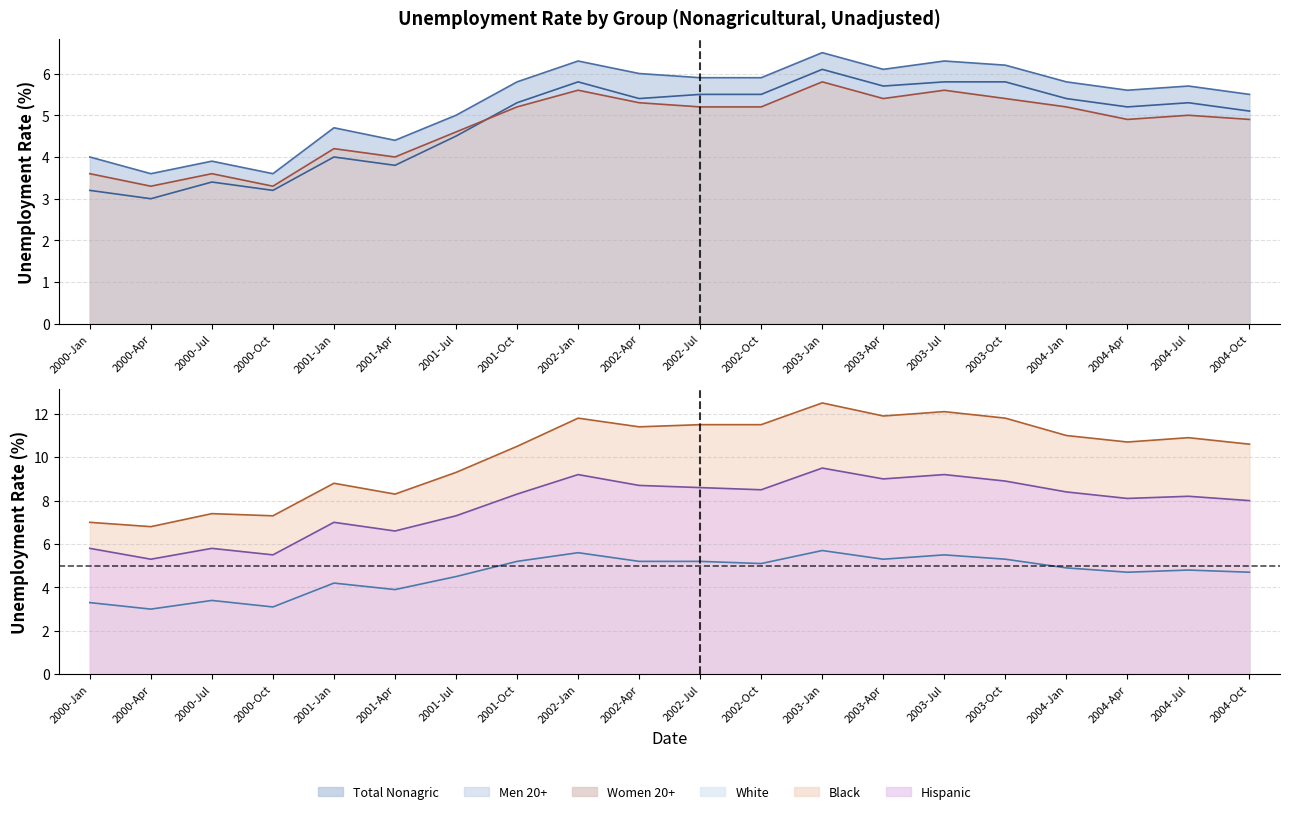

What is the difference between the highest and lowest values at 2003-Jan?

6.8